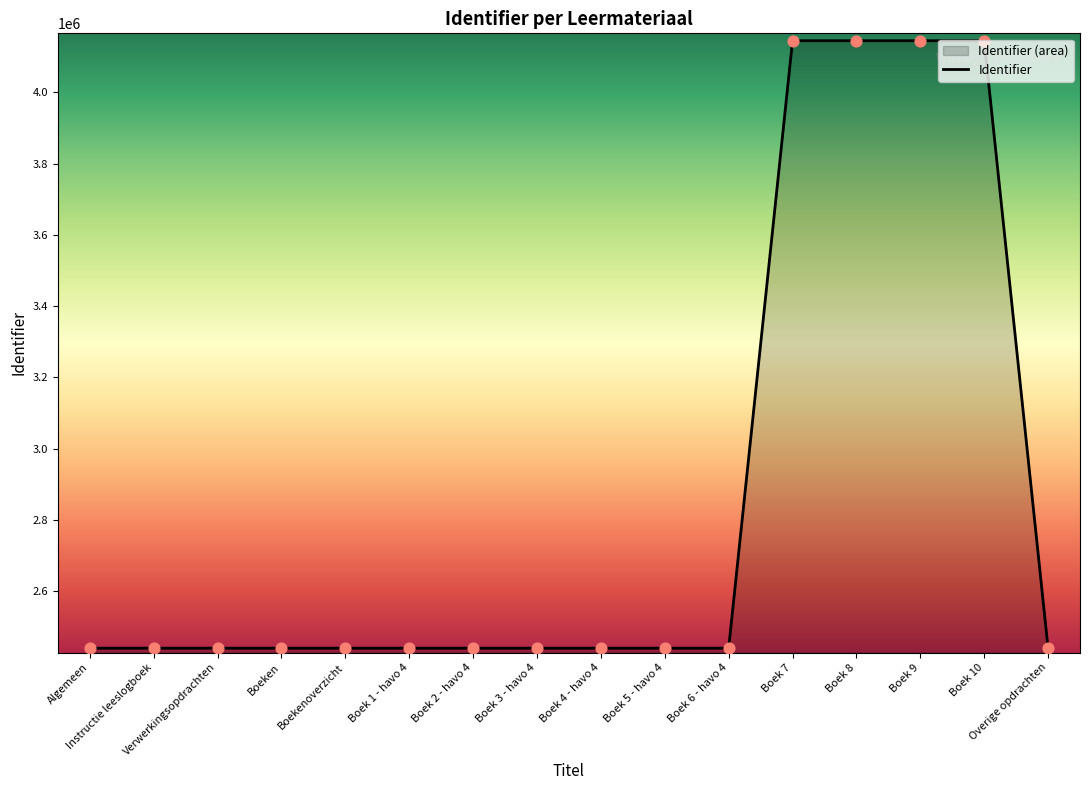

What is the ratio of the value at Overige opdrachten to the value at Boek 4 - havo 4?

1.0